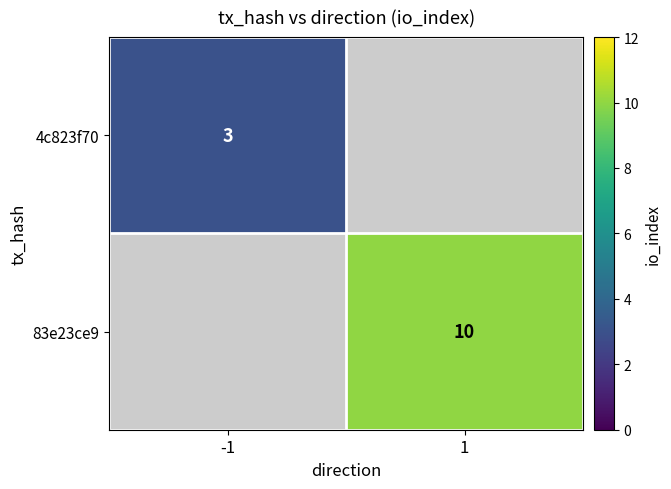

The 4c823f70 series shows 5 at -1. True or false?

False